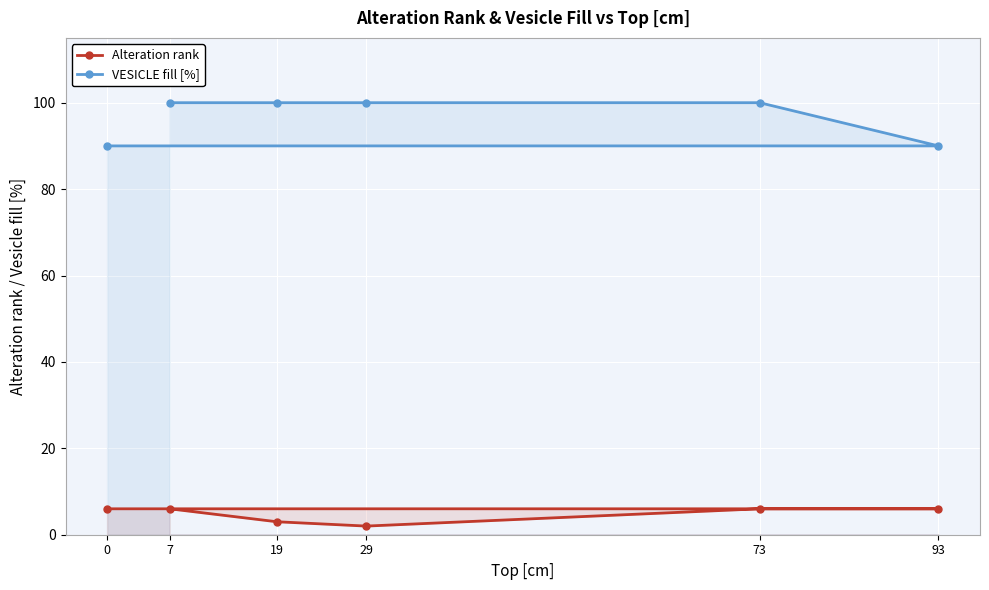

What is the approximate value of Alteration rank at 29?

2